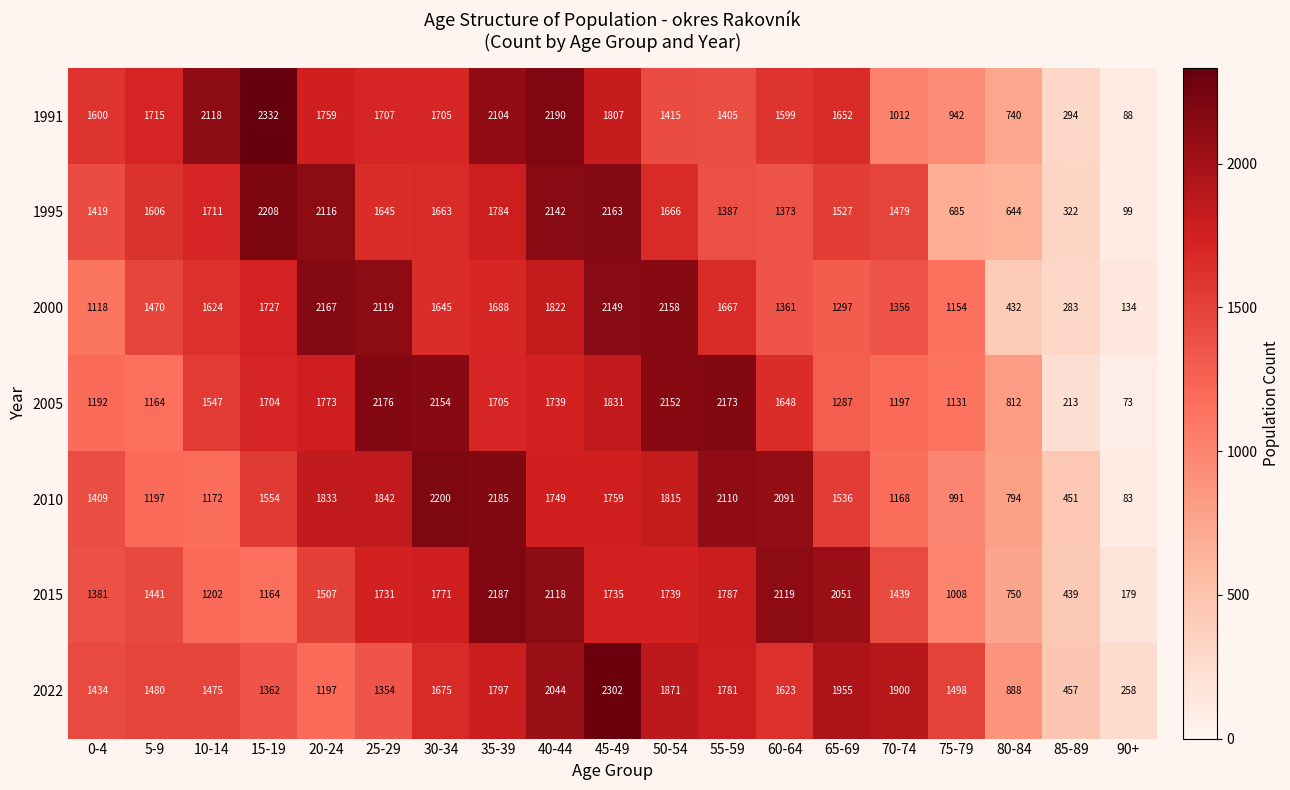

List the series in order of their peak value, lowest first.

2000, 2005, 2015, 2010, 1995, 2022, 1991